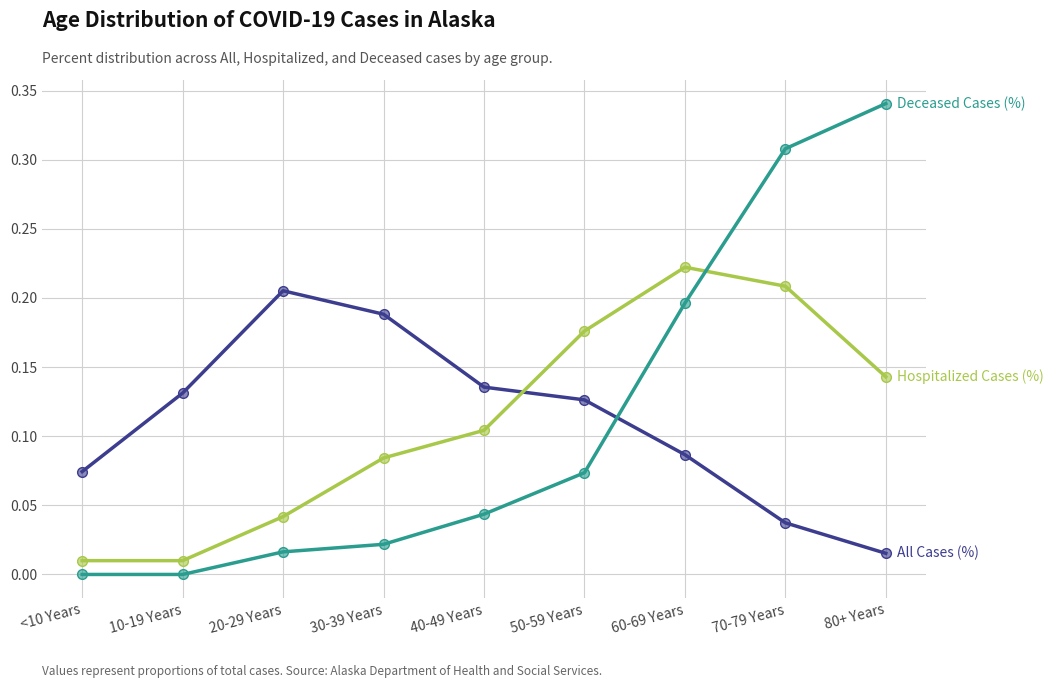

What is the total value across all series at 60-69 Years?

0.5